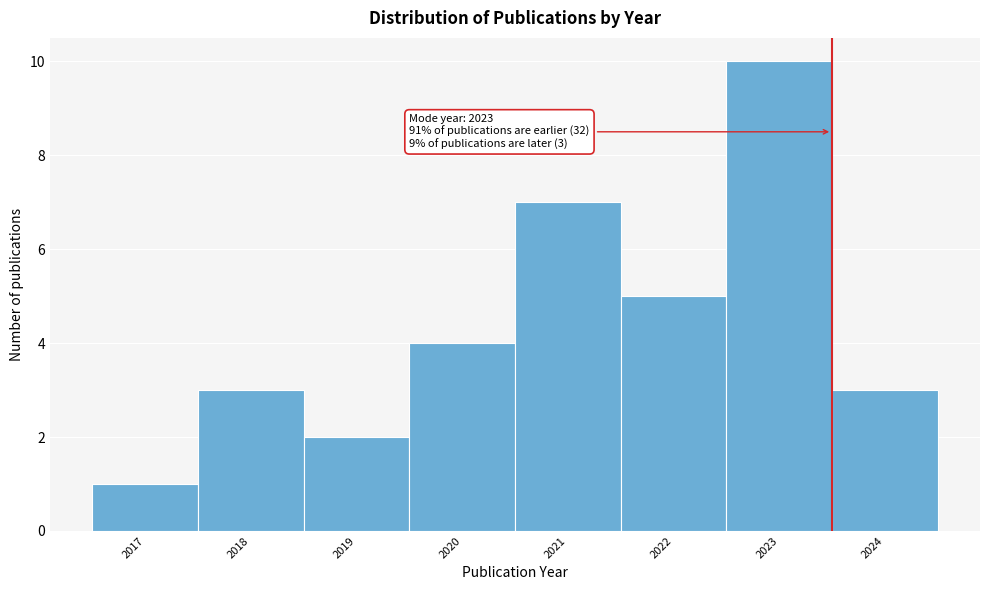

Which range on the x-axis has the tallest bar?

2022.5 to 2023.5